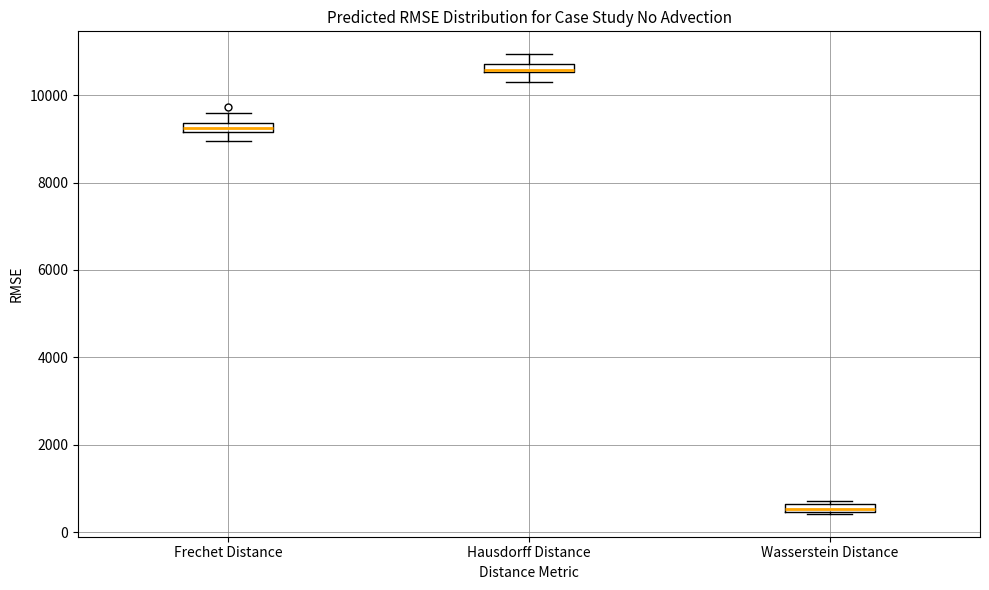

Which box's median line is the highest?

Hausdorff Distance